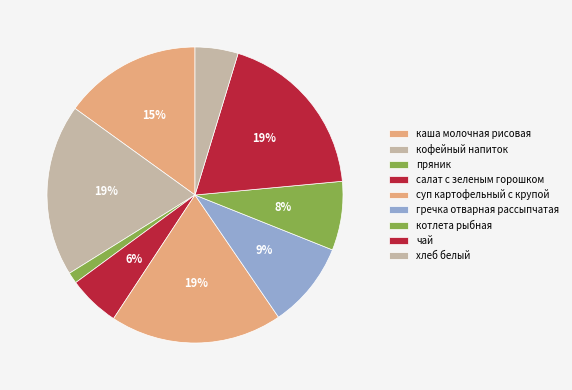

How many slices are in this pie chart?

9